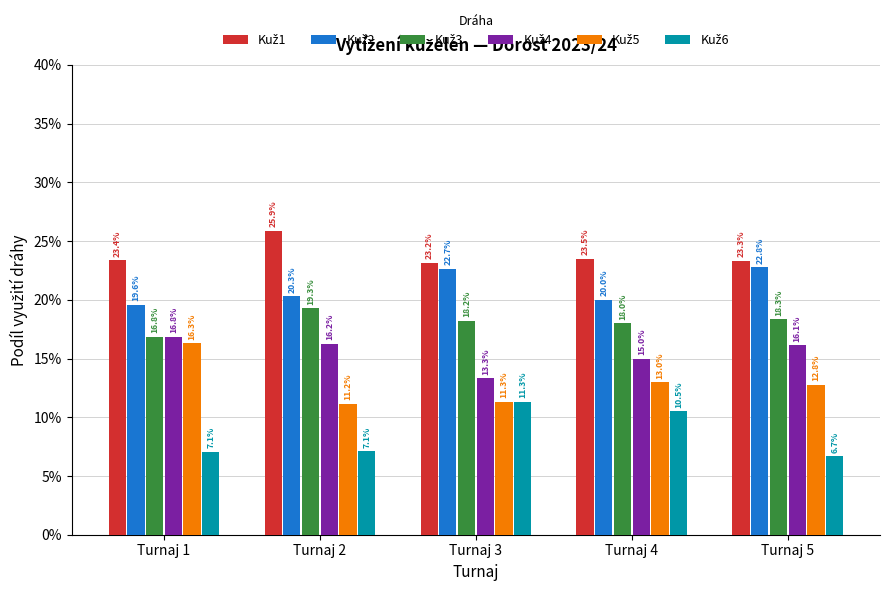

Reading left to right, list all the values displayed in this chart.

Kuž1: 0.2	0.3	0.2	0.2	0.2
Kuž2: 0.2	0.2	0.2	0.2	0.2
Kuž3: 0.2	0.2	0.2	0.2	0.2
Kuž4: 0.2	0.2	0.1	0.1	0.2
Kuž5: 0.2	0.1	0.1	0.1	0.1
Kuž6: 0.1	0.1	0.1	0.1	0.1